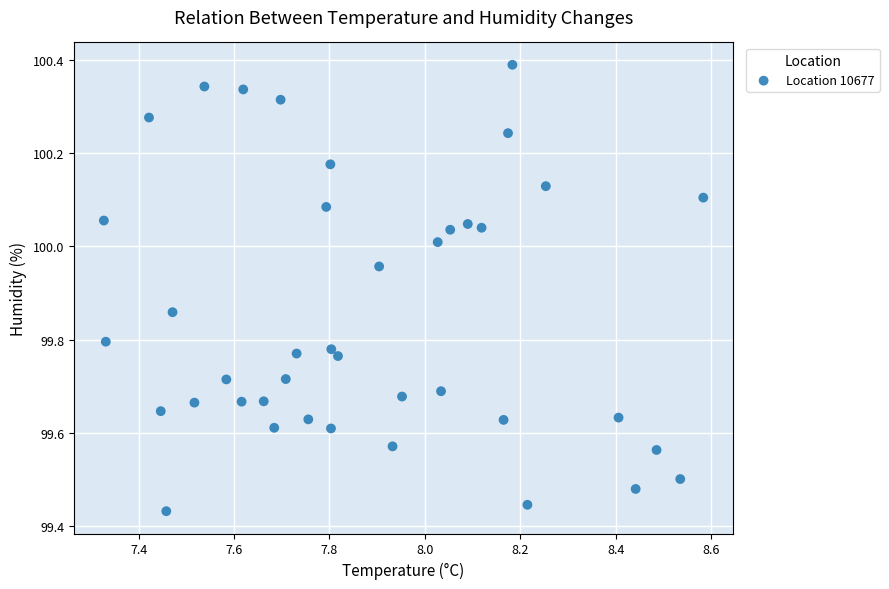

What is the range of X values (max minus min)?

1.3